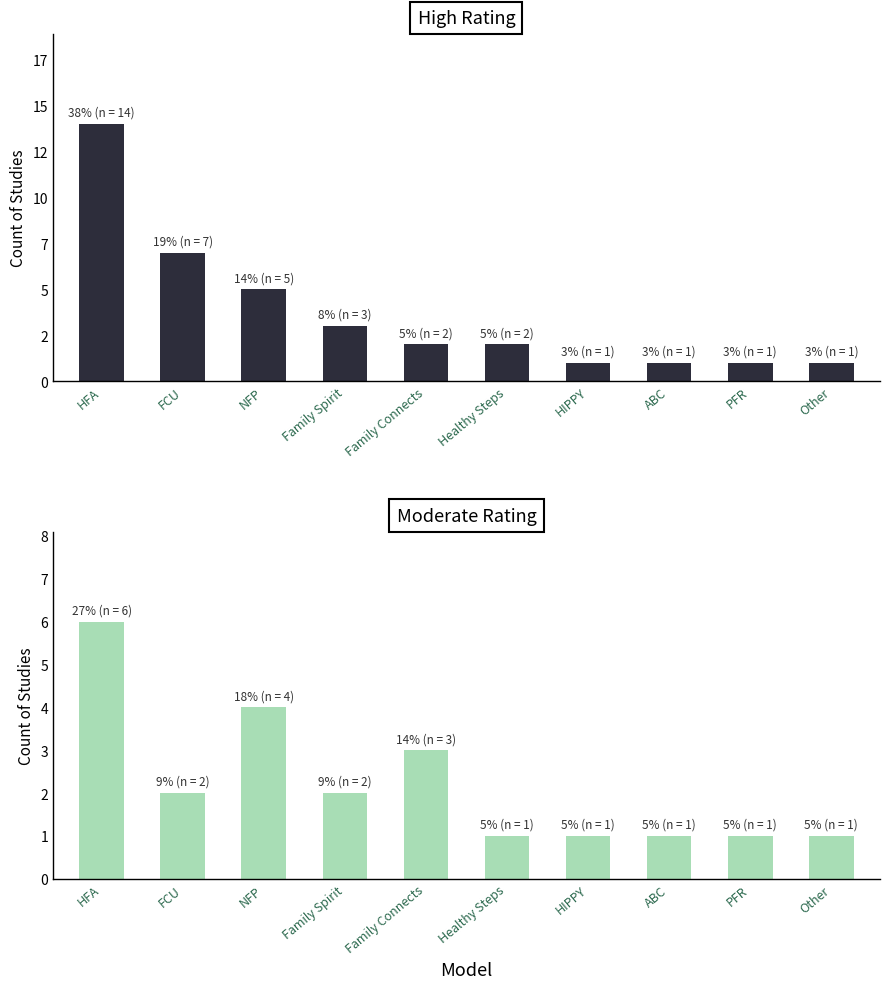

Is the value of Moderate at HFA greater than the value of High at Other?

Yes